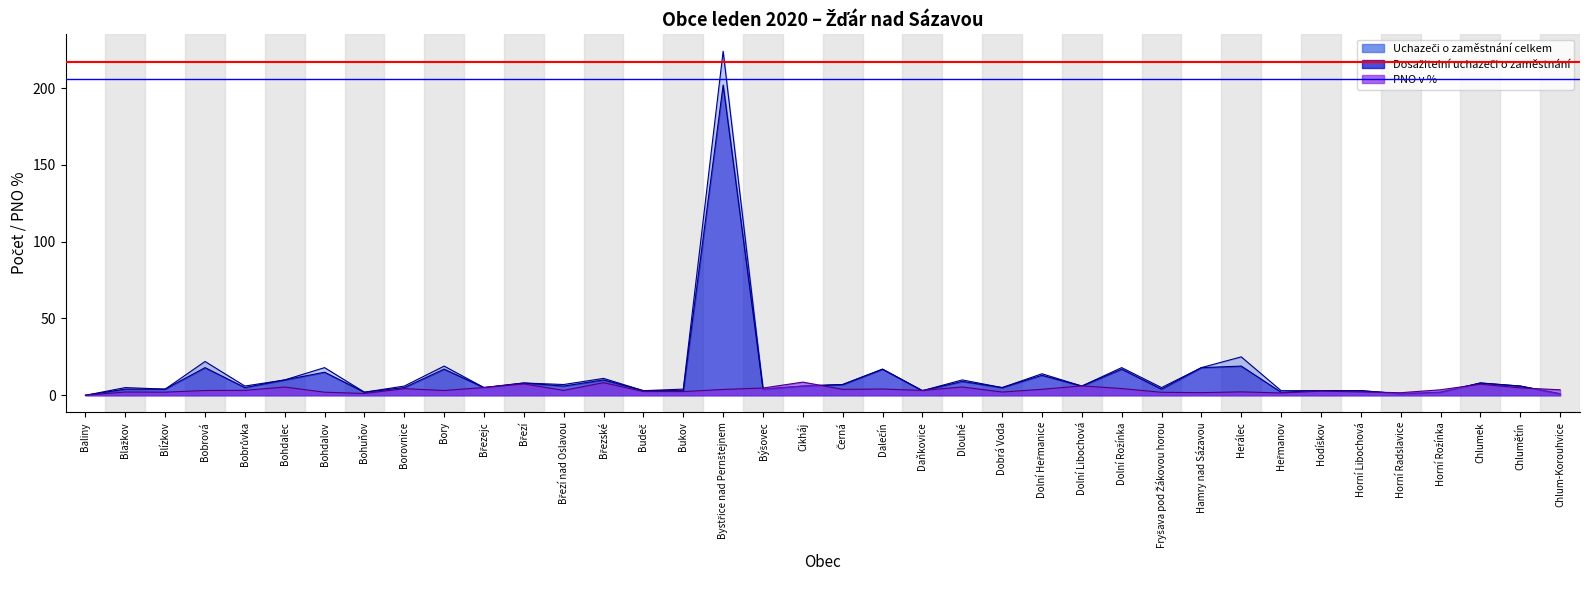

What is the average value of the PNO v % series?

3.6